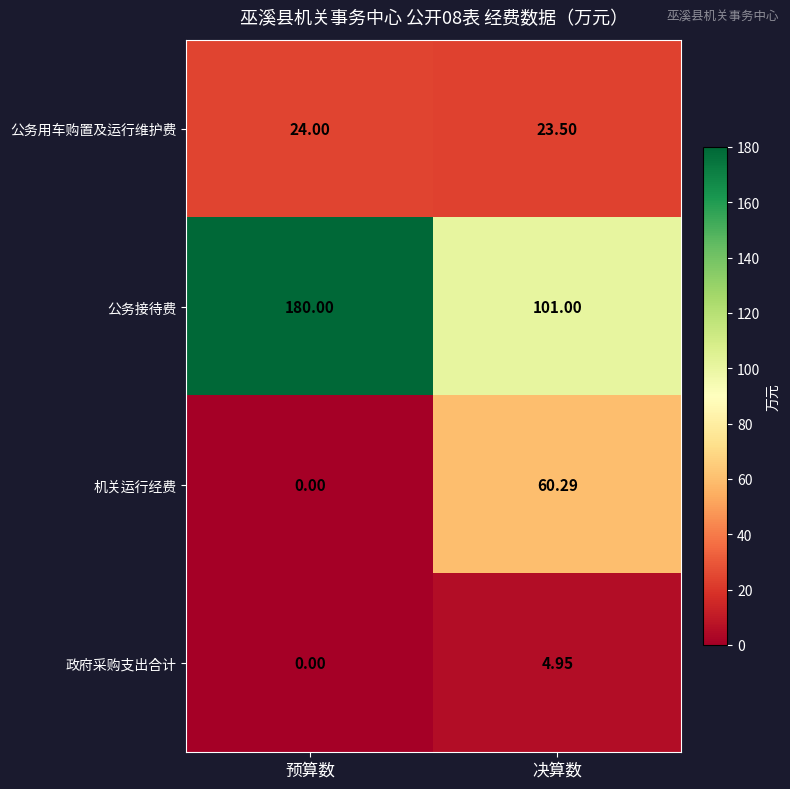

At 决算数, list the series in order from largest to smallest.

公务接待费, 机关运行经费, 公务用车购置及运行维护费, 政府采购支出合计